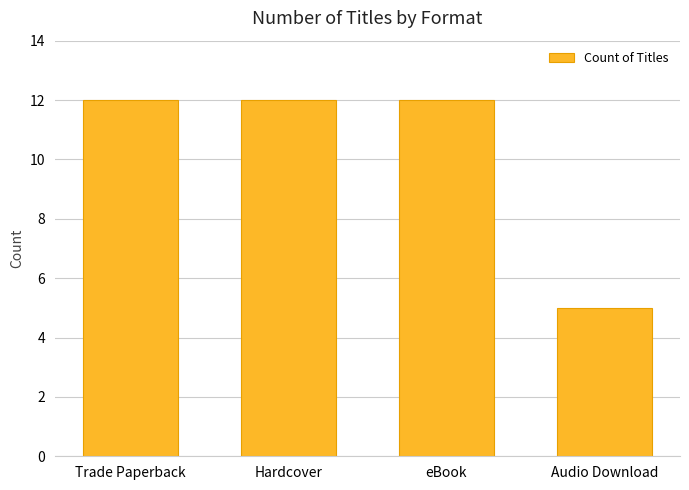

How many series are shown in this chart?

1